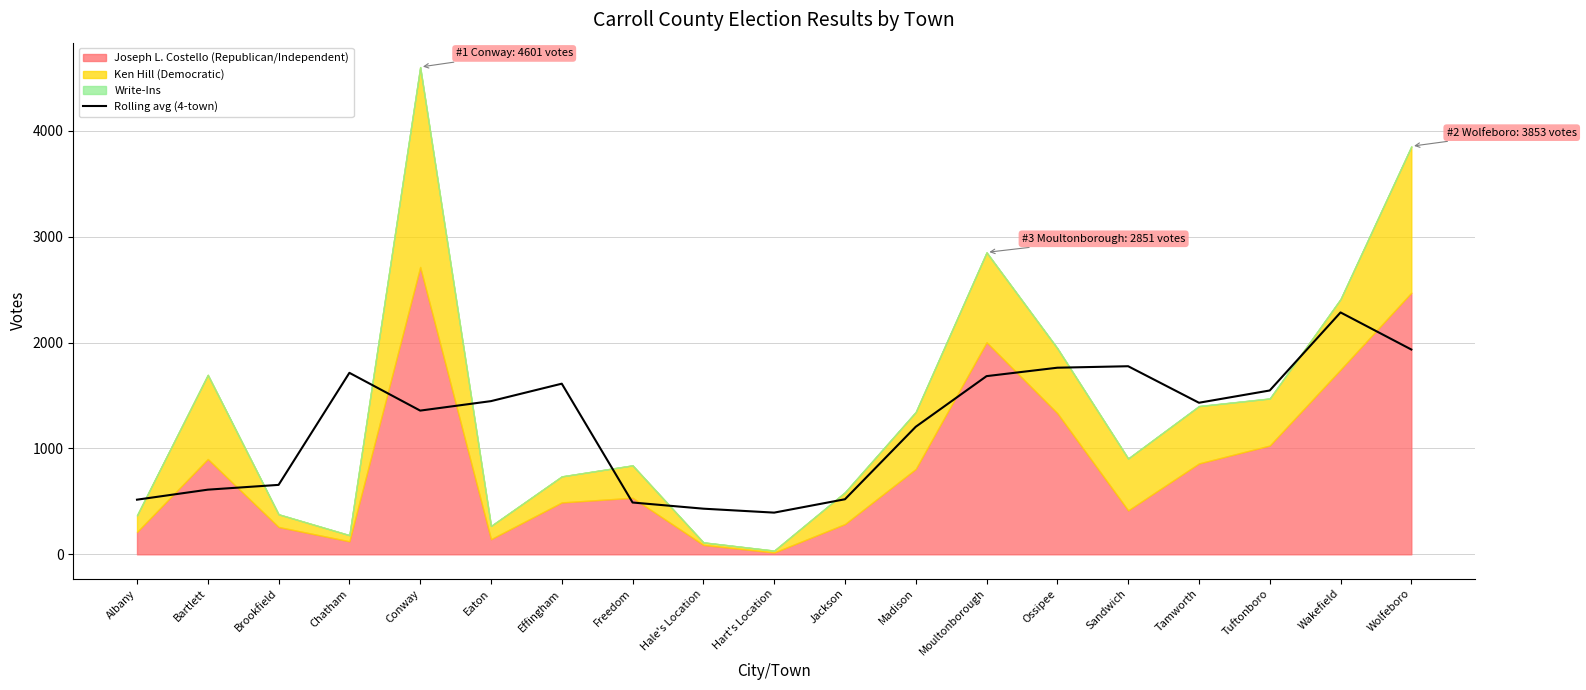

Does the chart display data point markers on the line(s)?

No